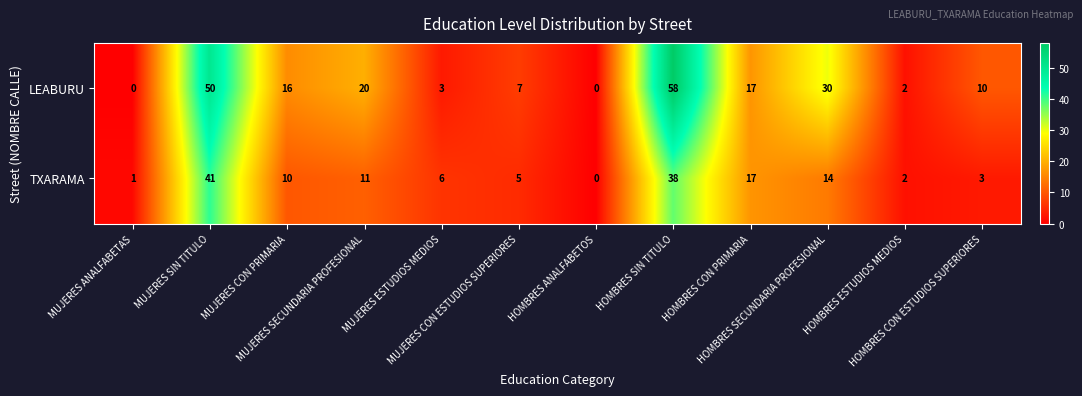

Which series has the largest total across all categories?

LEABURU